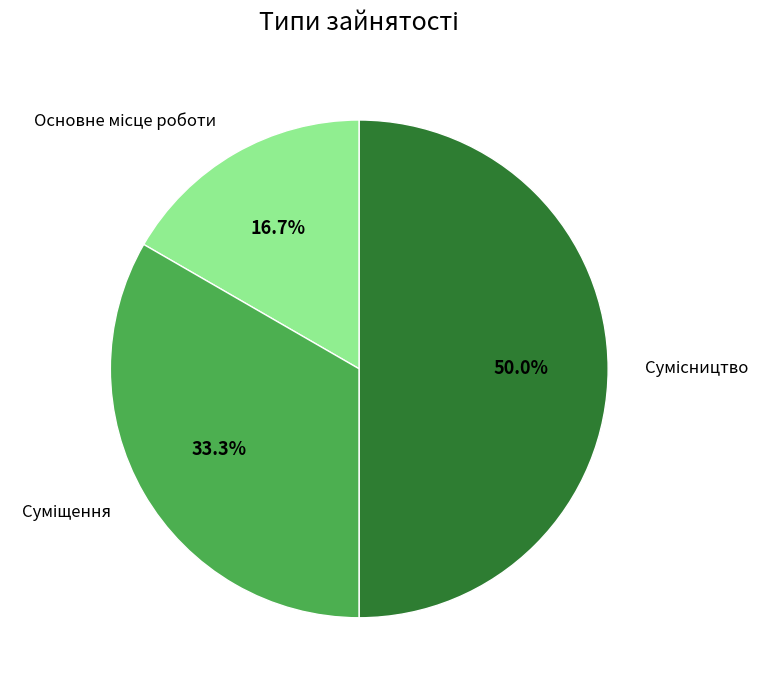

To the nearest percent, what is the average slice percentage?

33%